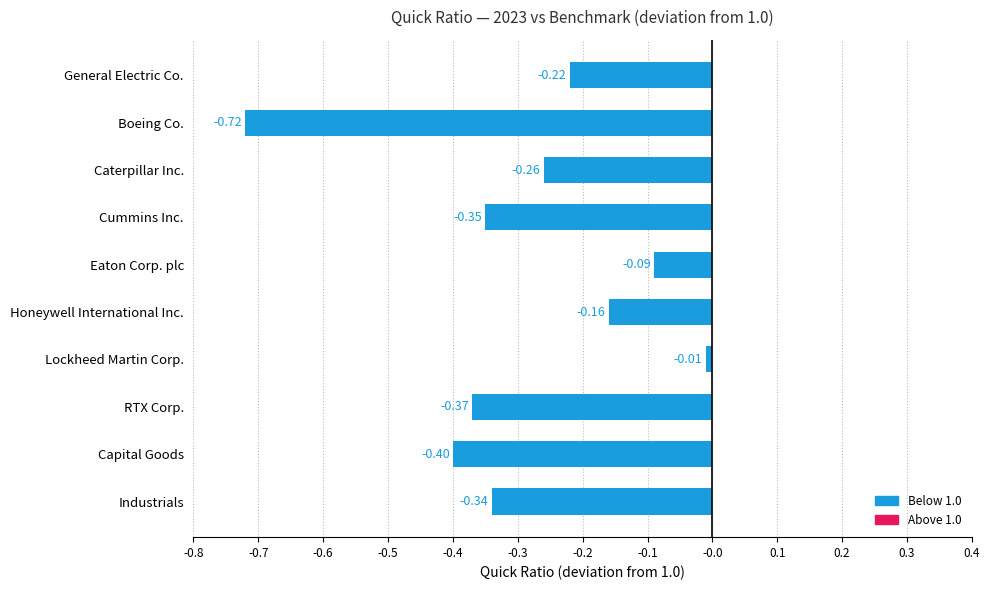

What is the label of the 10th bar from the top?

Industrials